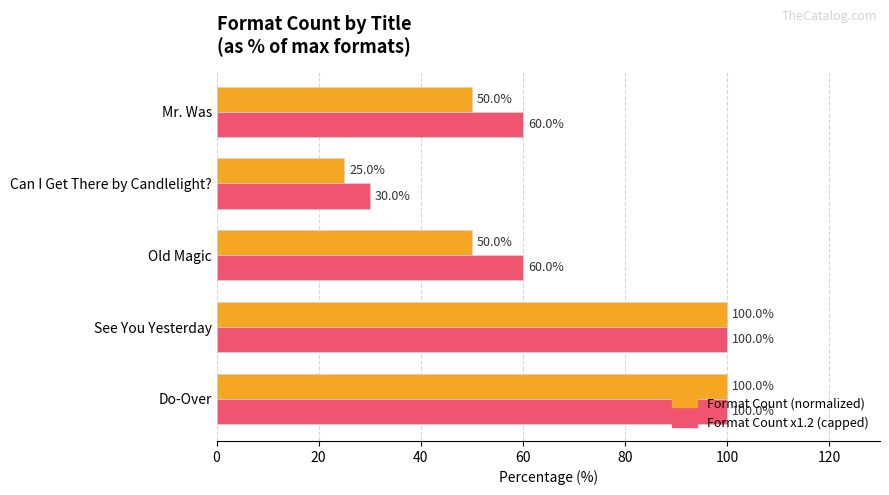

What is the smallest value displayed?

25